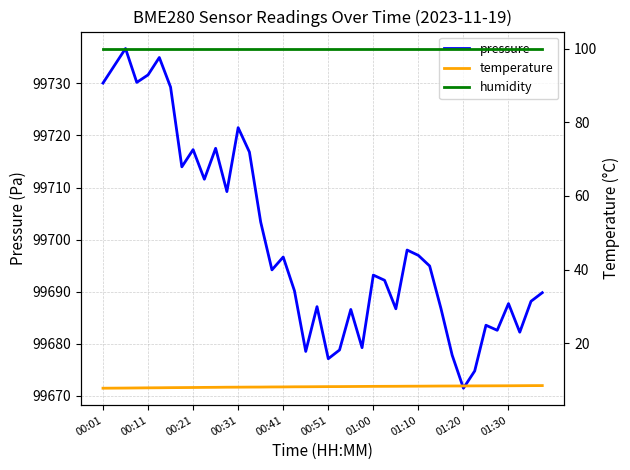

Is this an area chart (filled region under the line)?

No